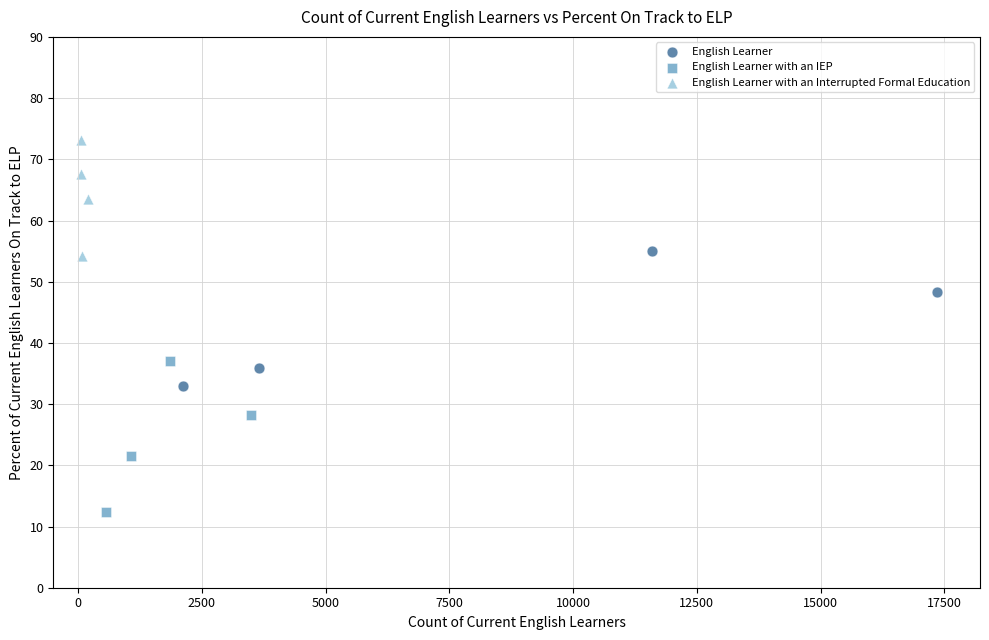

Which series reaches the minimum Y coordinate?

English Learner with an IEP